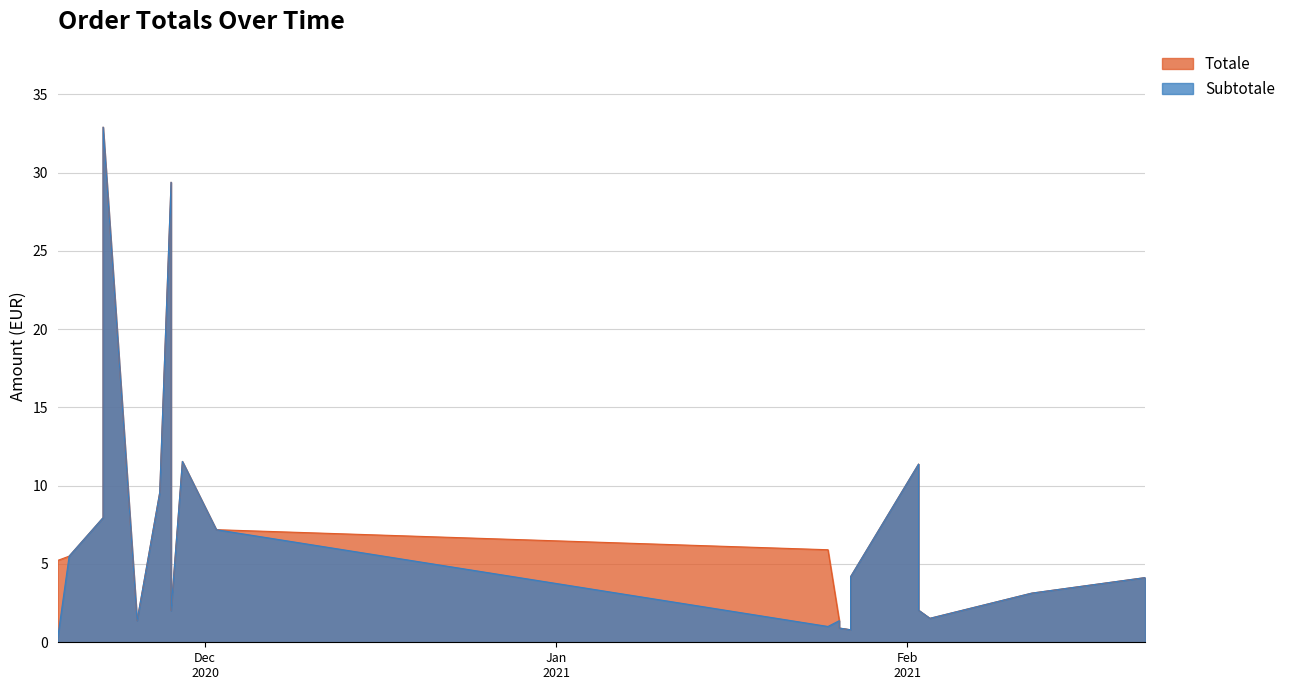

True or false: Totale and Subtotale intersect in this chart.

False